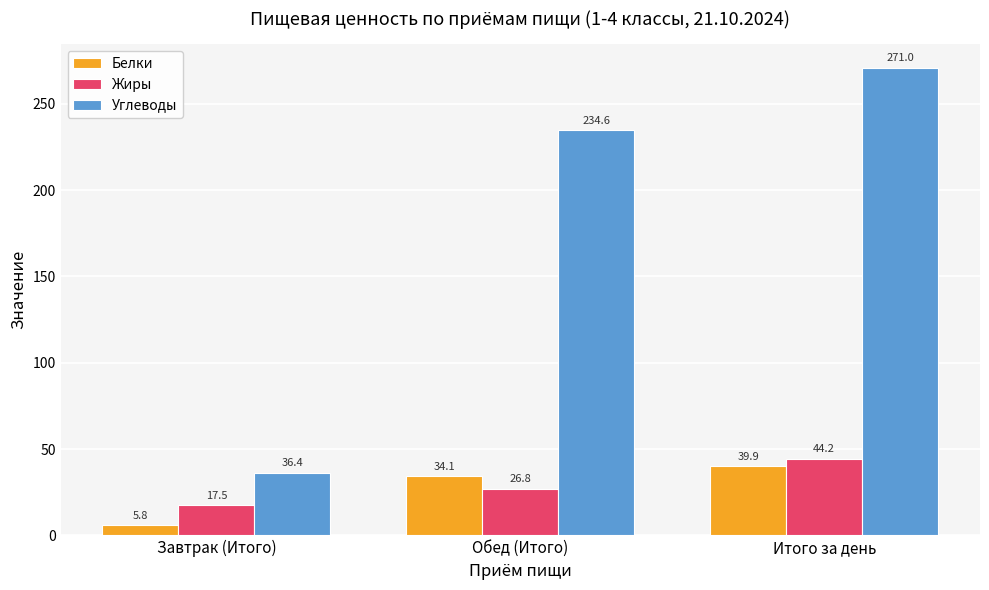

At how many categories does at least one series exceed 199?

2